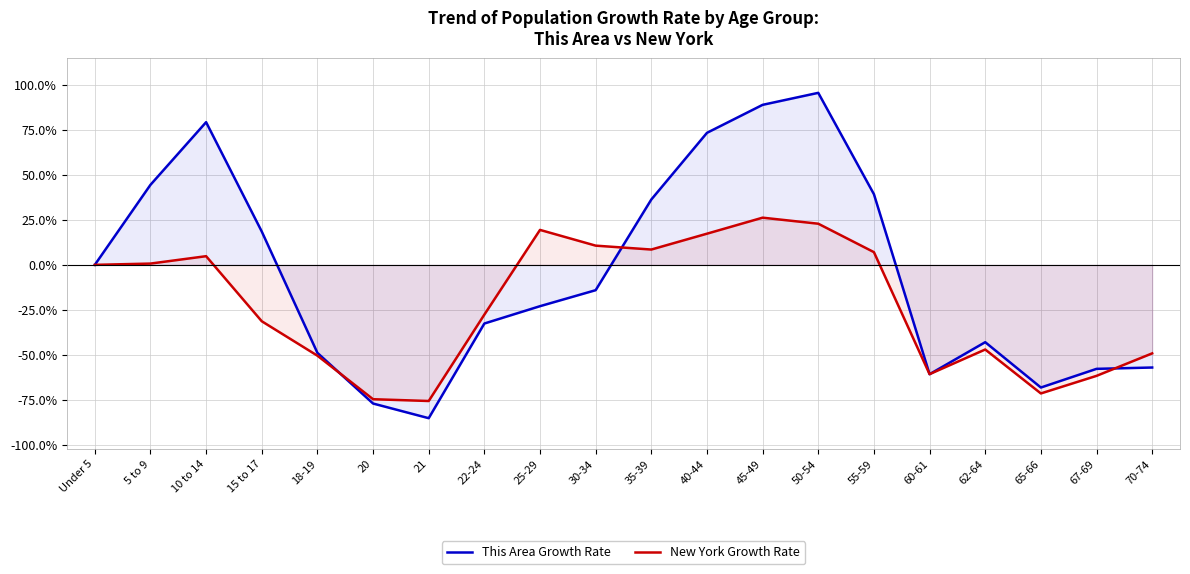

What is the sum of the New York Growth Rate values at 35-39 and 15 to 17?

-22.8